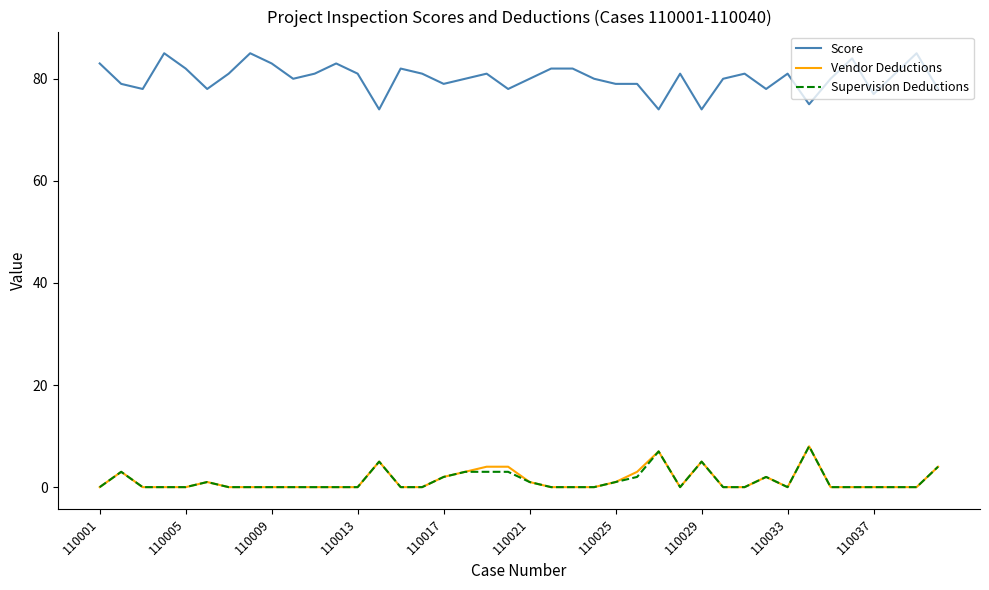

What is the greatest value displayed?

85